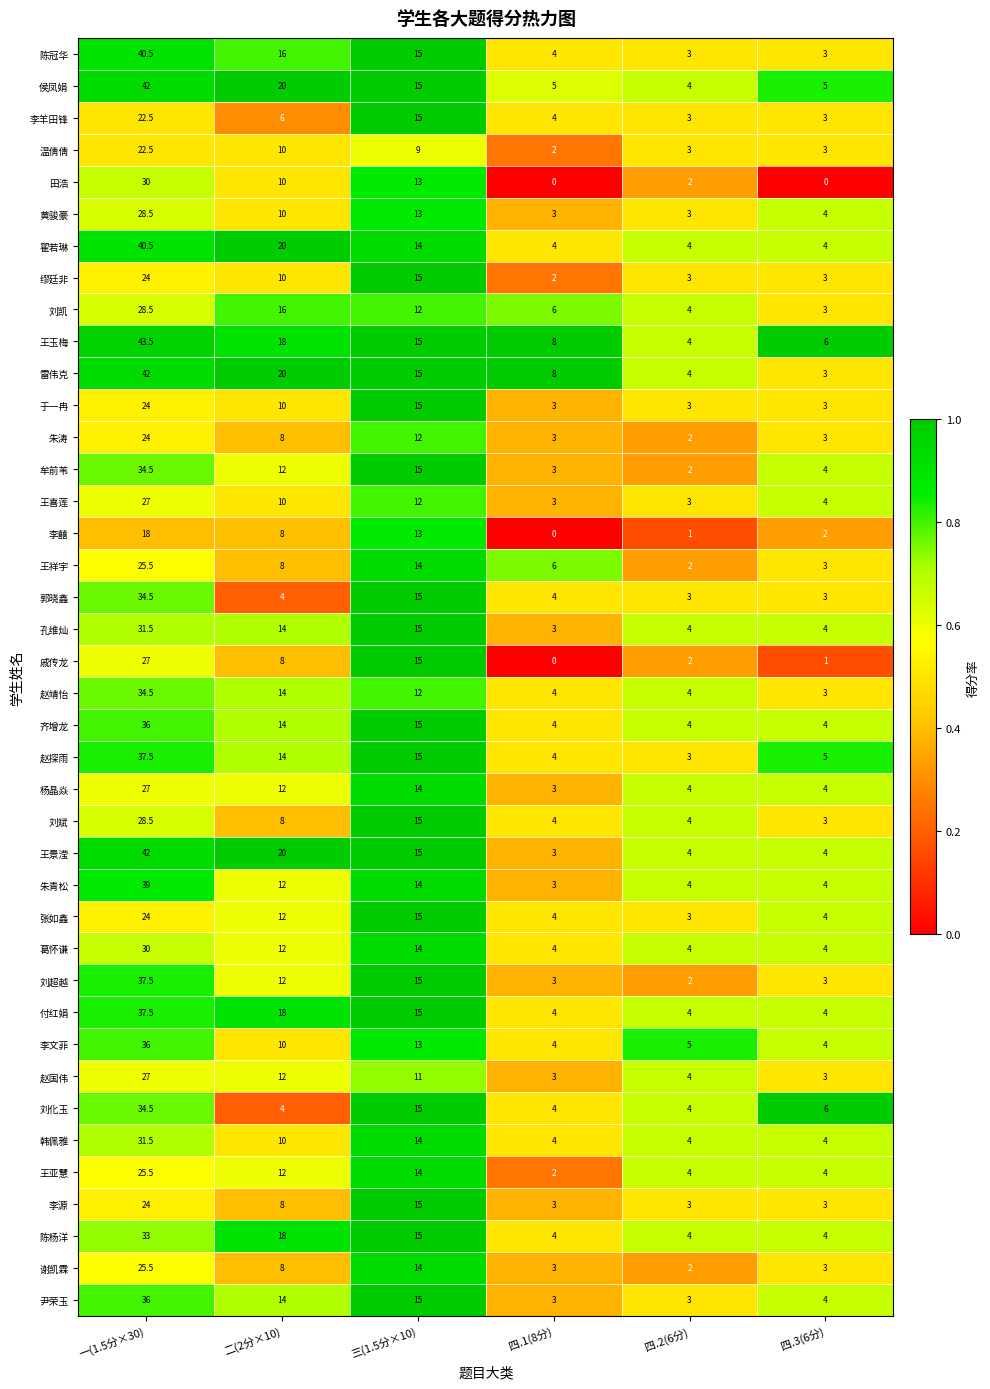

Which series has the widest spread of values?

王玉梅